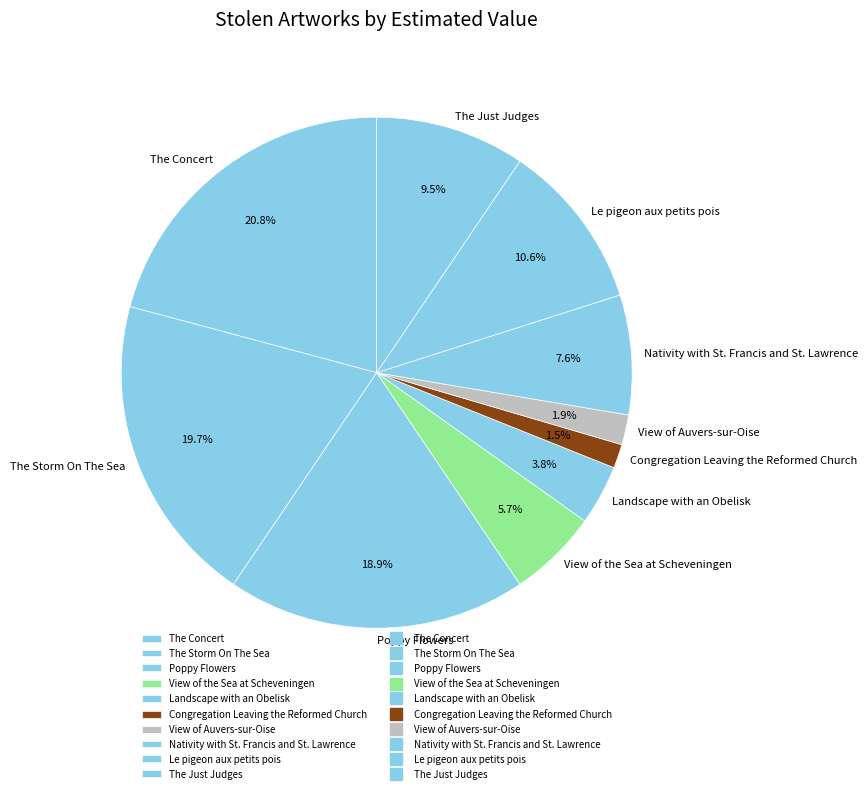

Does any single category account for the majority?

No